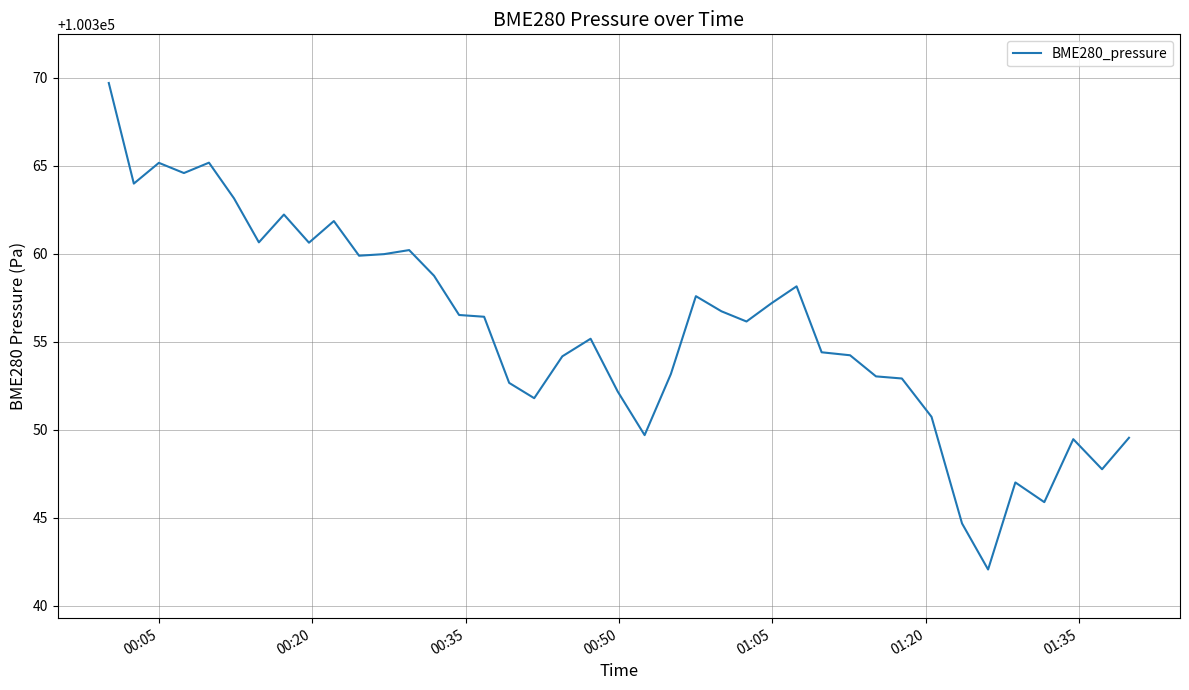

What is the minimum value shown in the chart?

100342.1